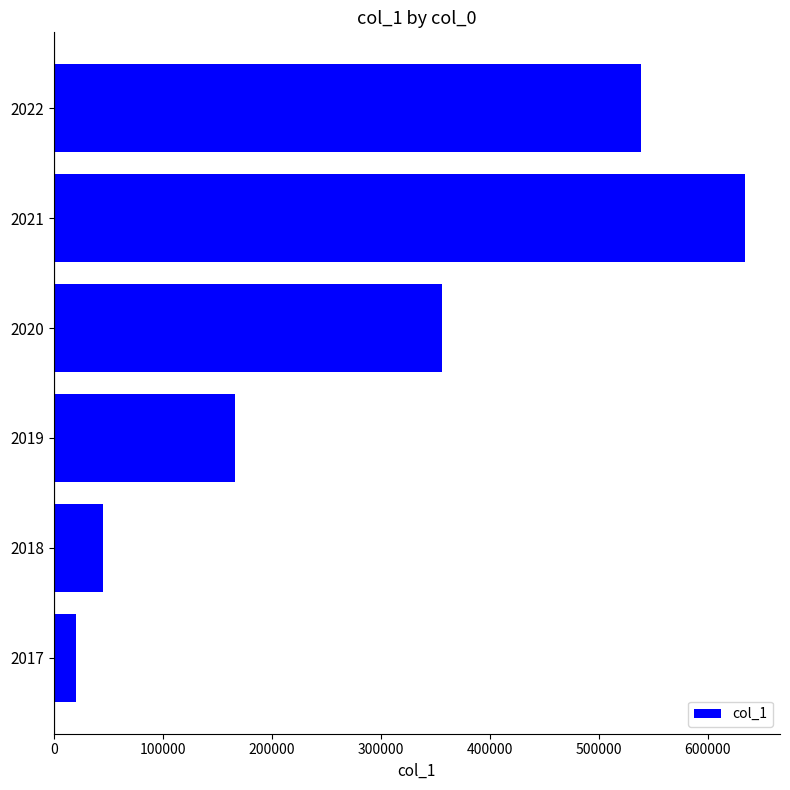

What is the difference between the maximum and minimum values?

614168